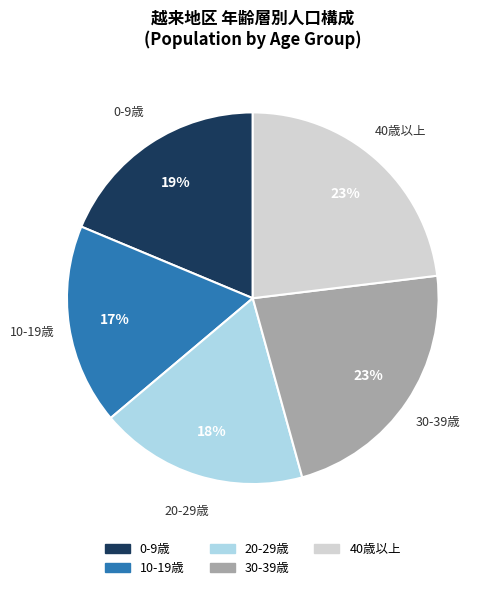

To the nearest percent, what is the average slice percentage?

20%